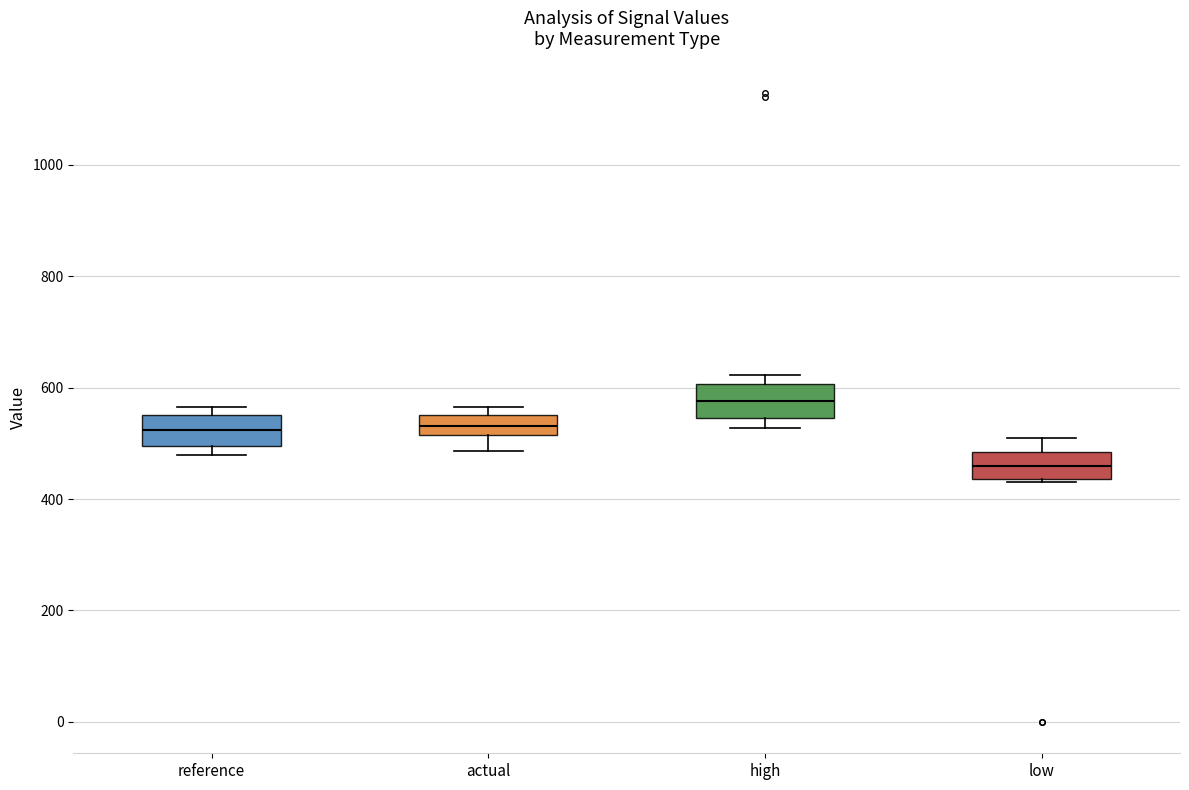

Where does the median line of the box for actual sit on the y-axis? The values are not printed on the chart, so give them approximately, as read against the axis.

540